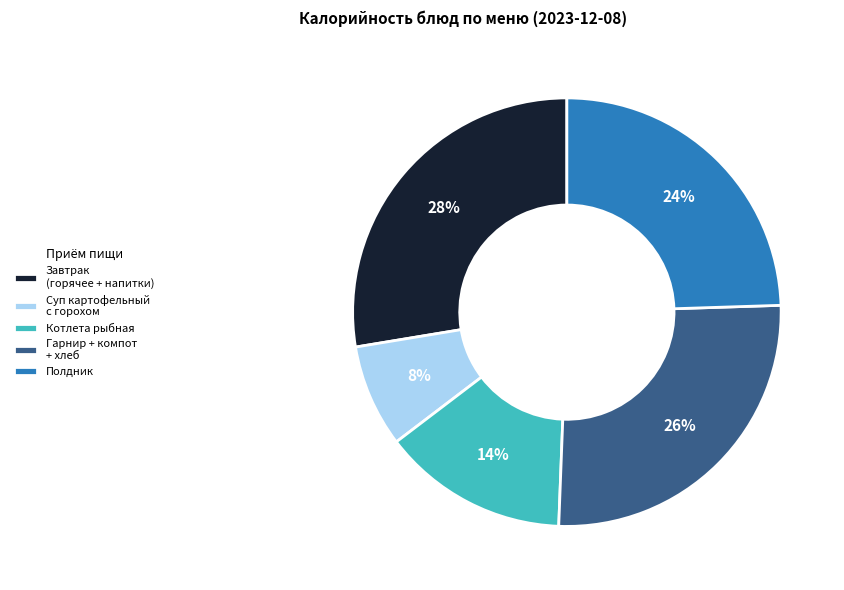

Is the sum of Гарнир + компот + хлеб and Суп картофельный с горохом greater than half?

No